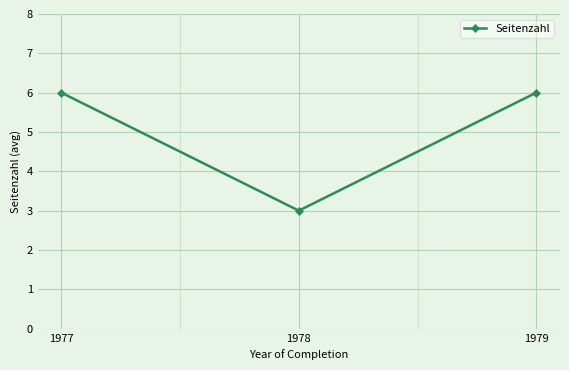

What is the change in value from 1977 to 1978?

-3